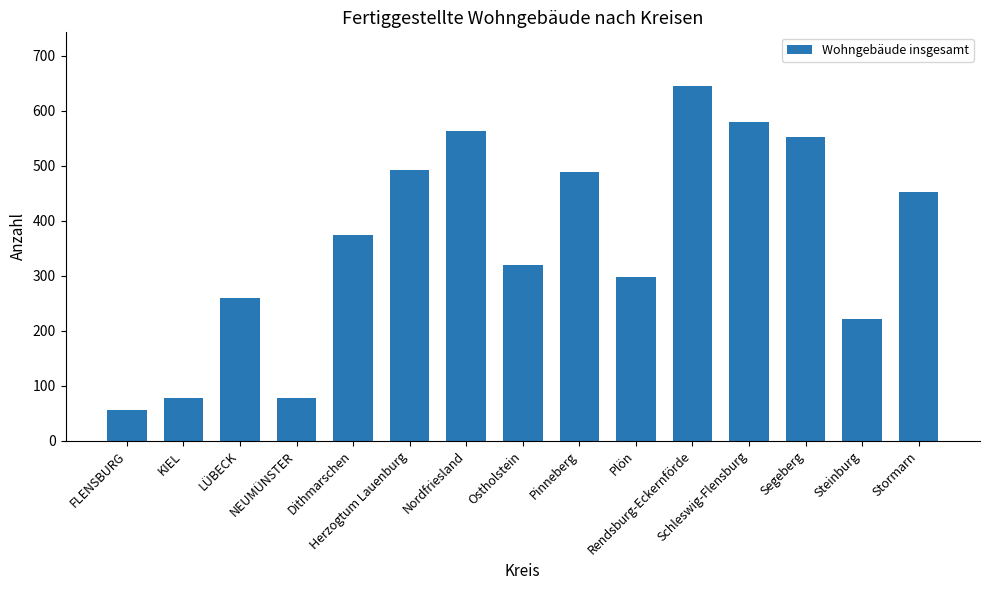

What is the ratio of the value at Plön to the value at Steinburg?

1.3